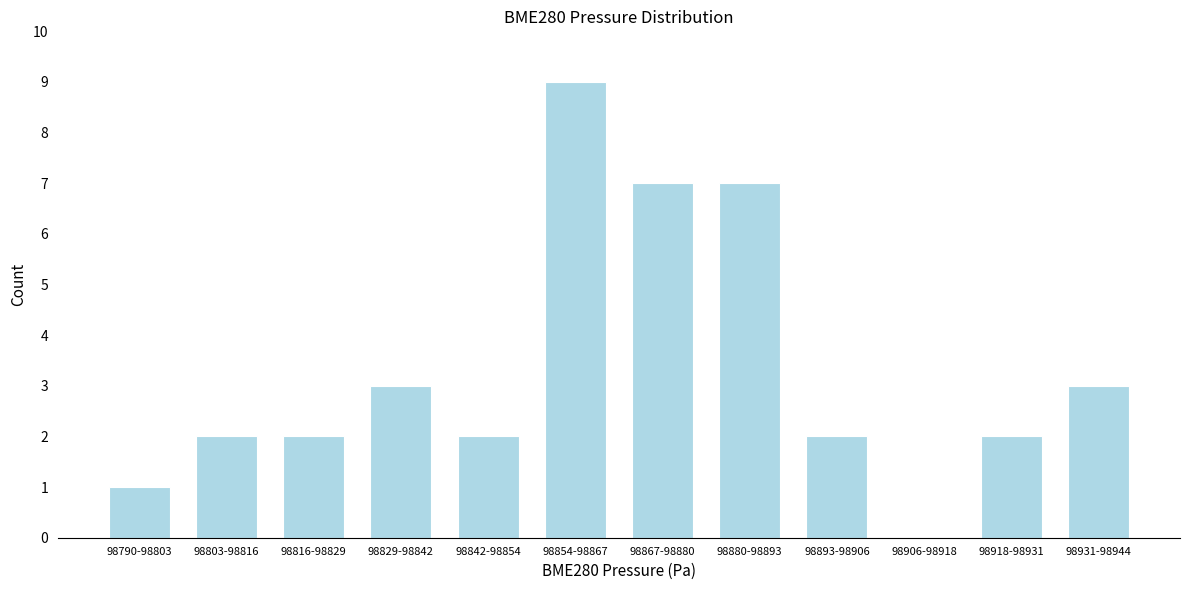

Reading right to left, transcribe all the data shown in this chart.

98931-98944=3	98918-98931=2	98906-98918=0	98893-98906=2	98880-98893=7	98867-98880=7	98854-98867=9	98842-98854=2	98829-98842=3	98816-98829=2	98803-98816=2	98790-98803=1